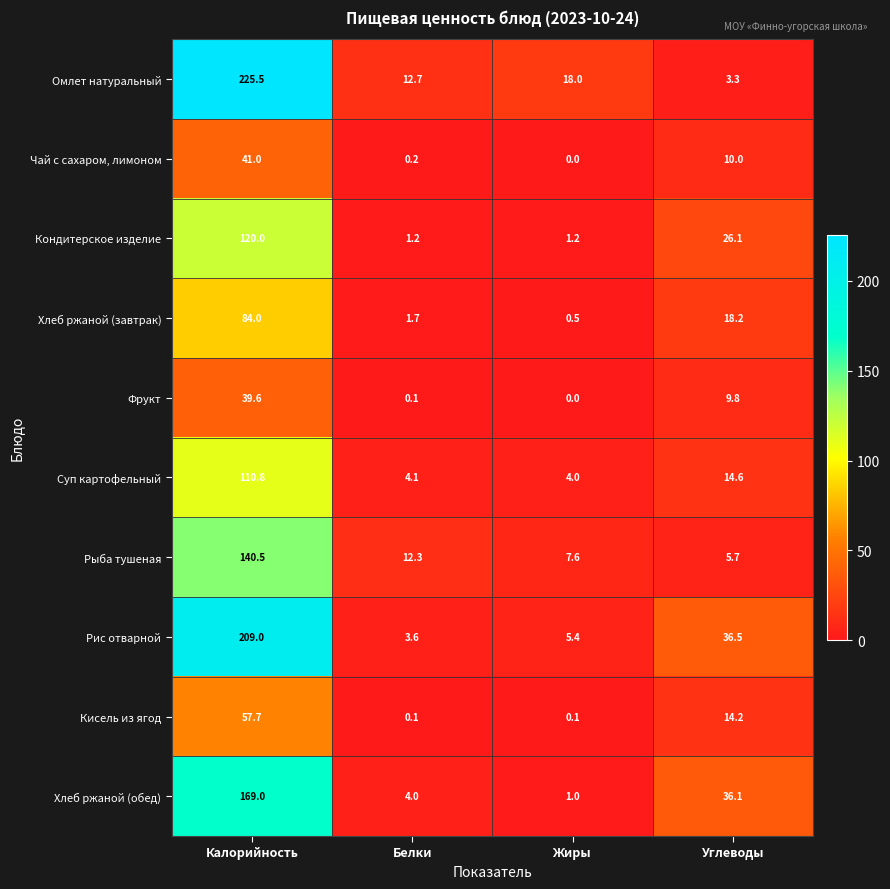

What is the approximate value of Фрукт at Углеводы?

9.8